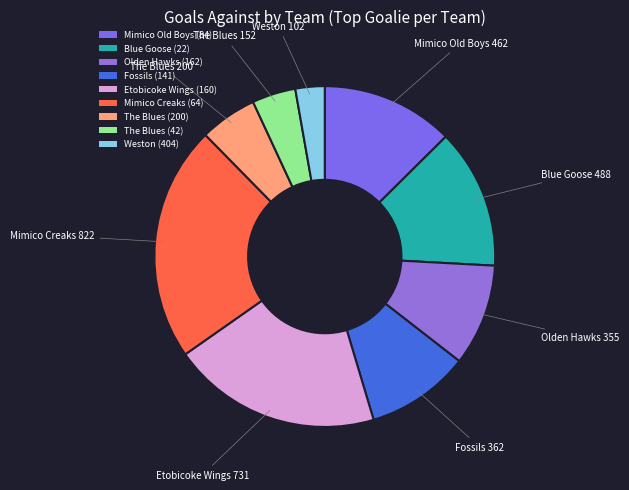

To the nearest percent, what portion does The Blues (200) represent?

5%